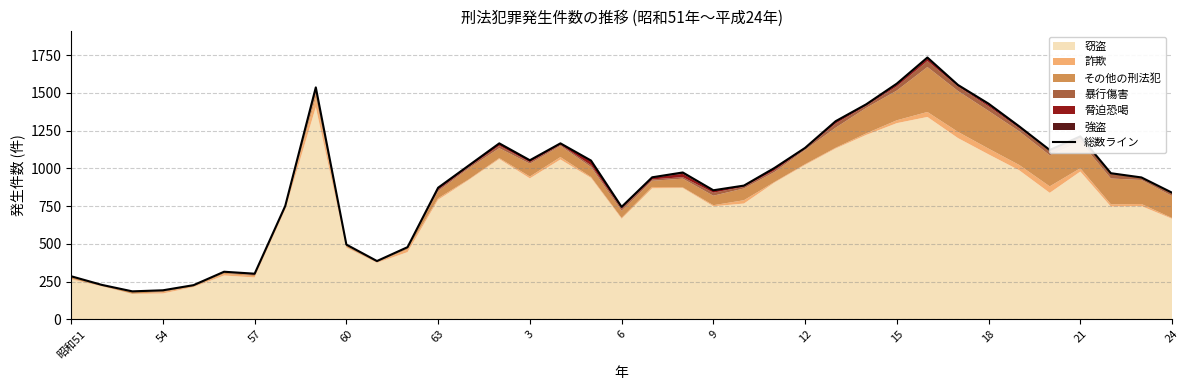

Where is the data nearest to the value 960?

34